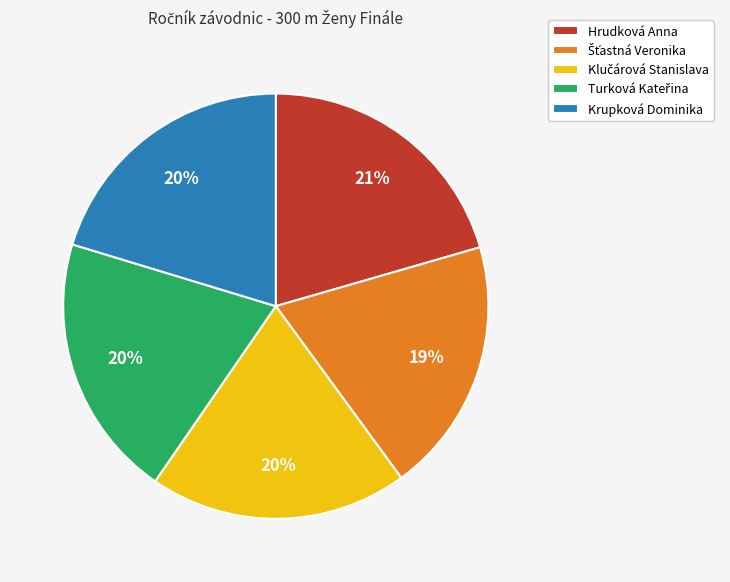

The Hrudková Anna slice represents 21% of the pie. True or false?

True